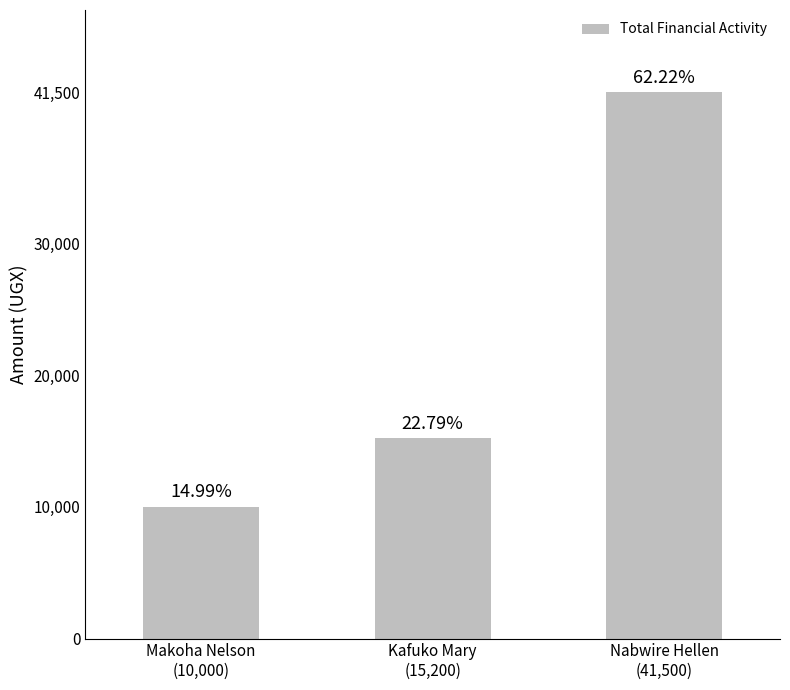

What is the sum of the values at Kafuko Mary
(15,200) and Nabwire Hellen
(41,500)?

56700